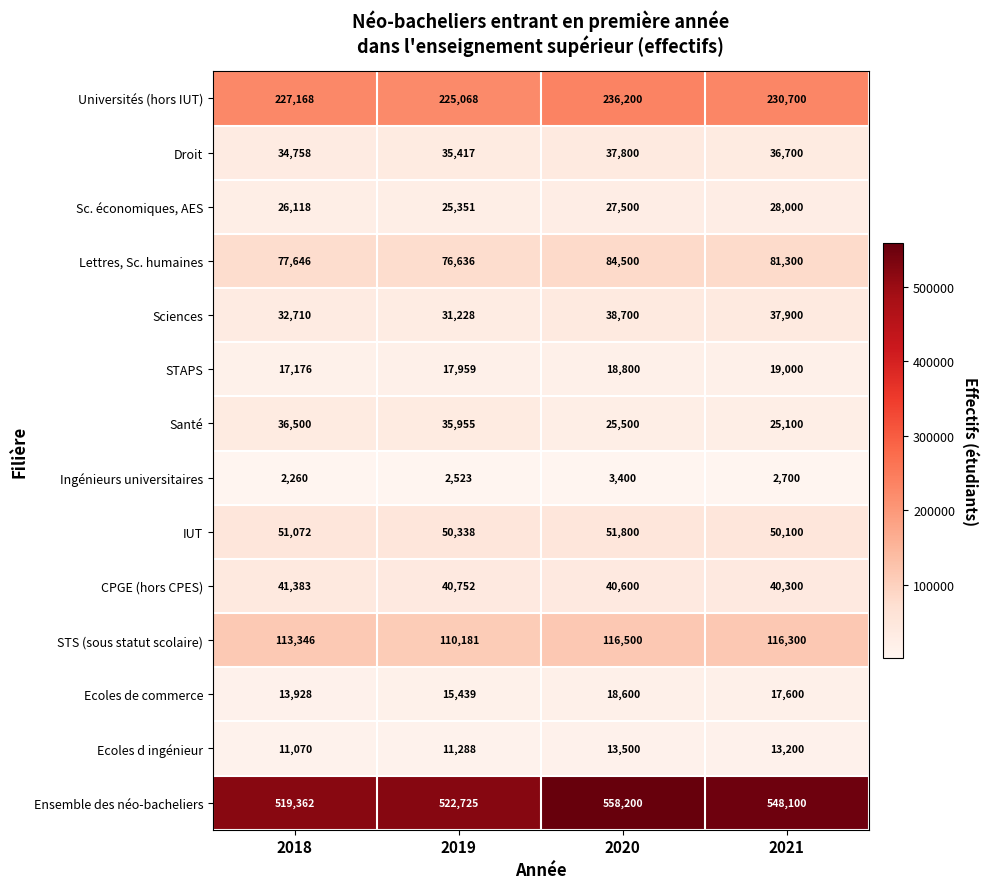

True or false: STAPS has a value of 17176 at 2018.

True